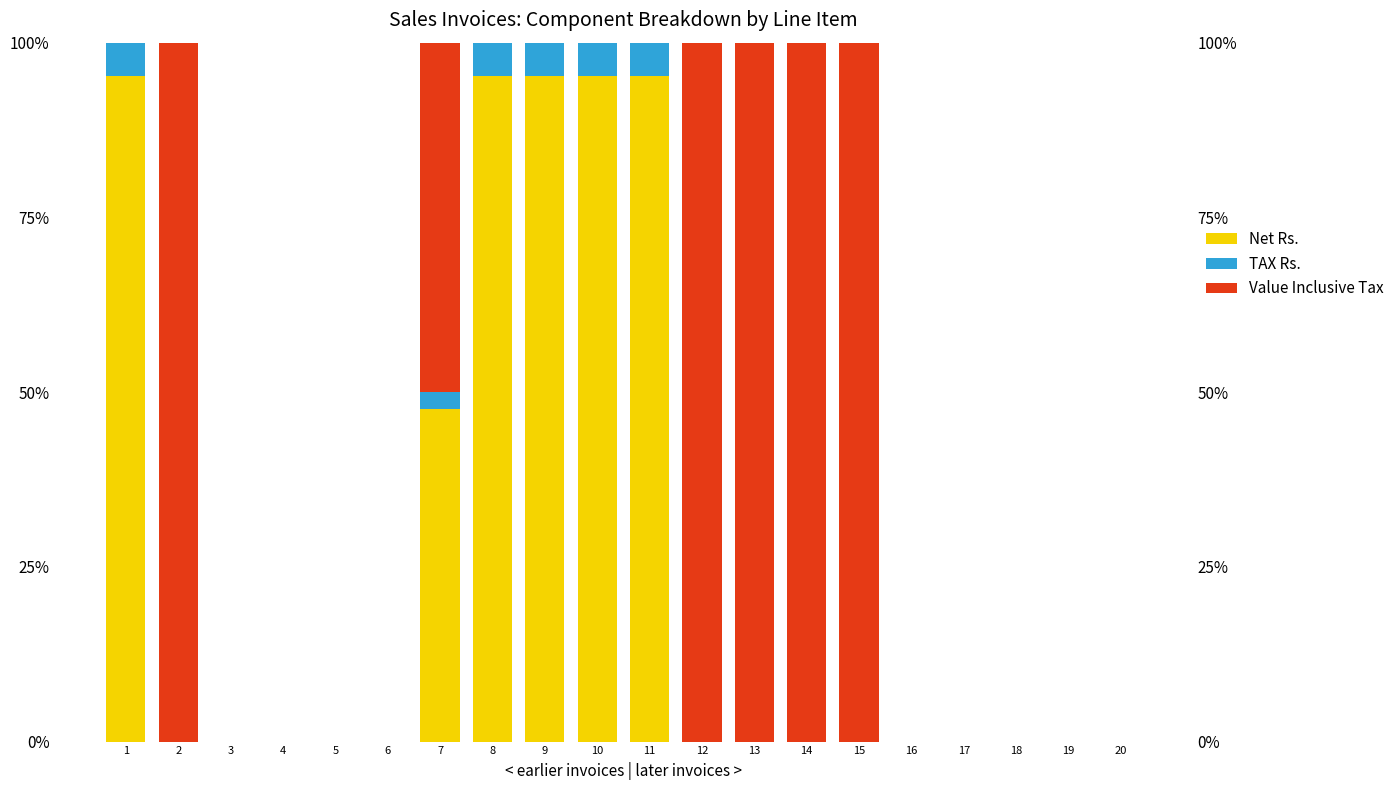

At which label does Value Inclusive Tax reach its minimum?

1